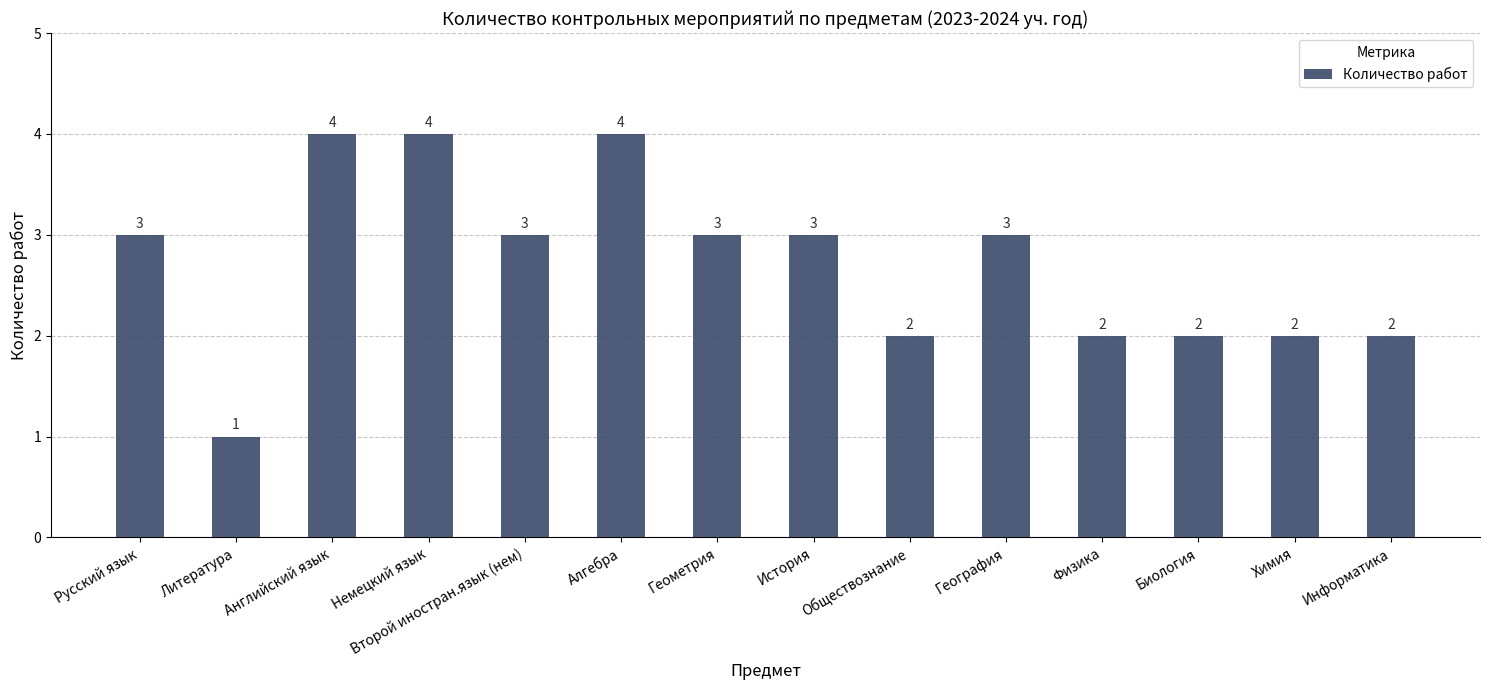

Count the values in the range 2 to 3.

10